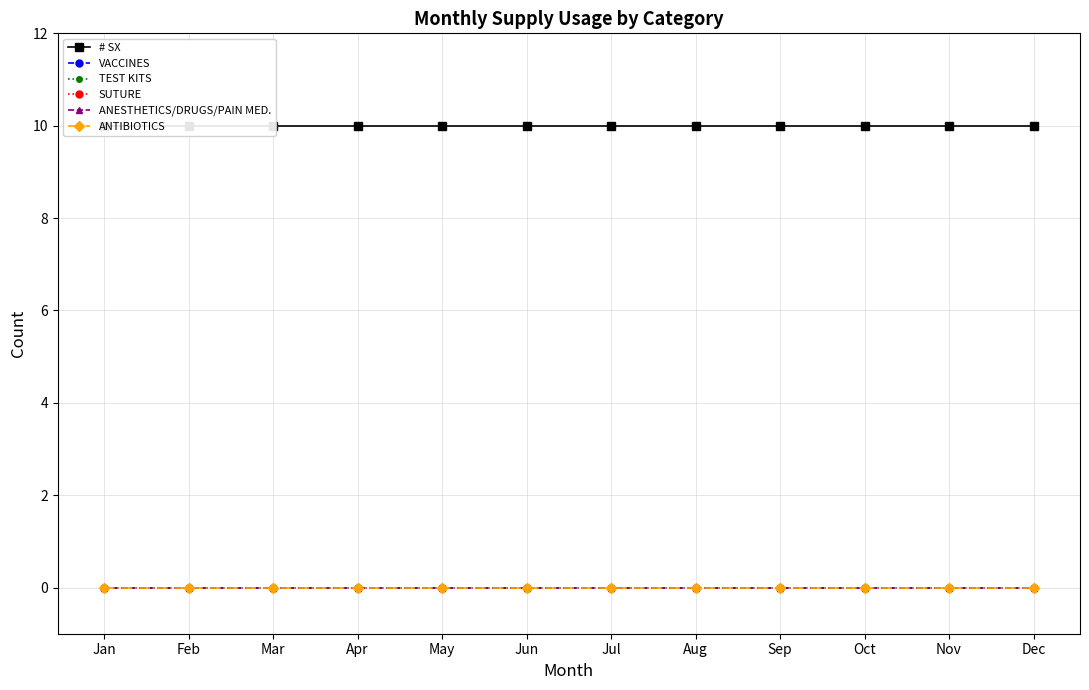

True or false: TEST KITS has more than 2 interior local peaks.

False